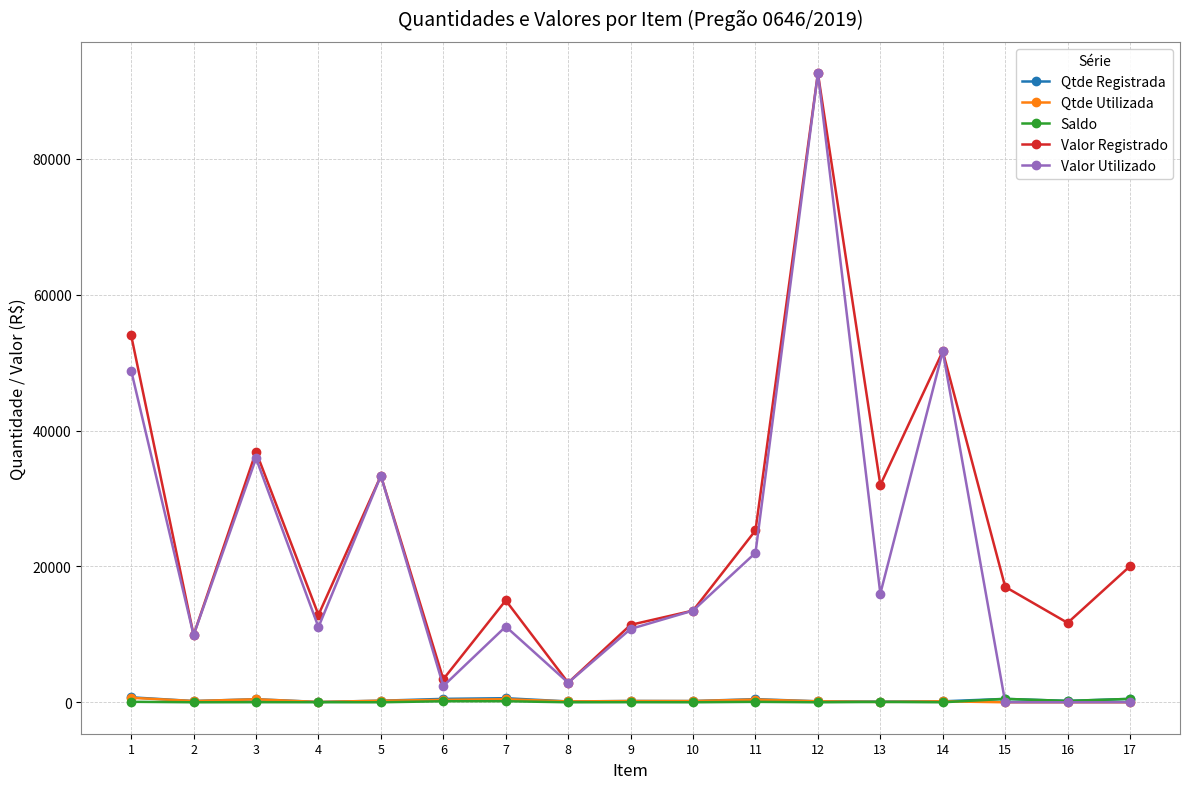

What is the highest value of the Valor Utilizado series?

92618.4